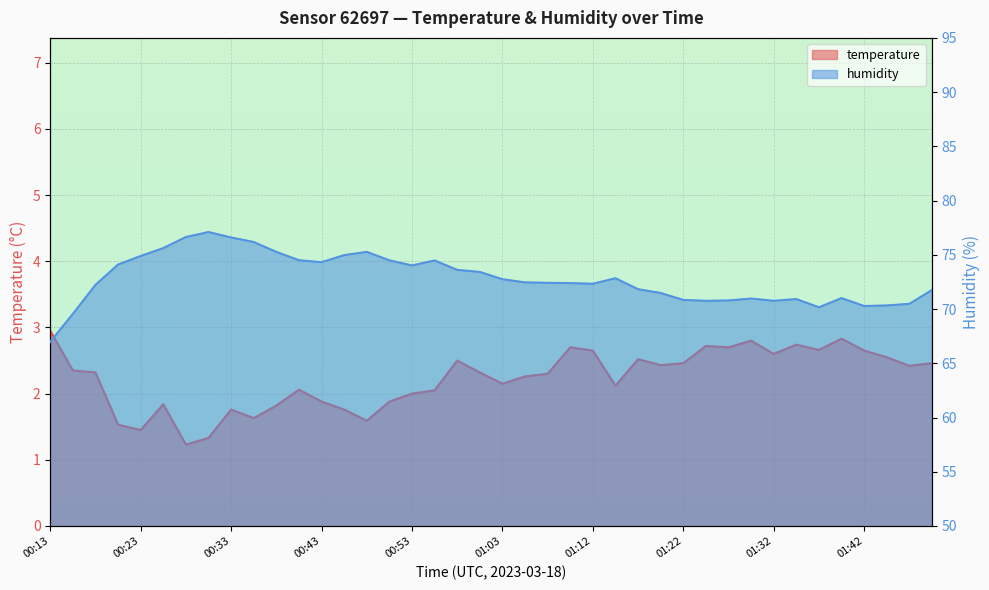

True or false: temperature and humidity cross at least once.

False